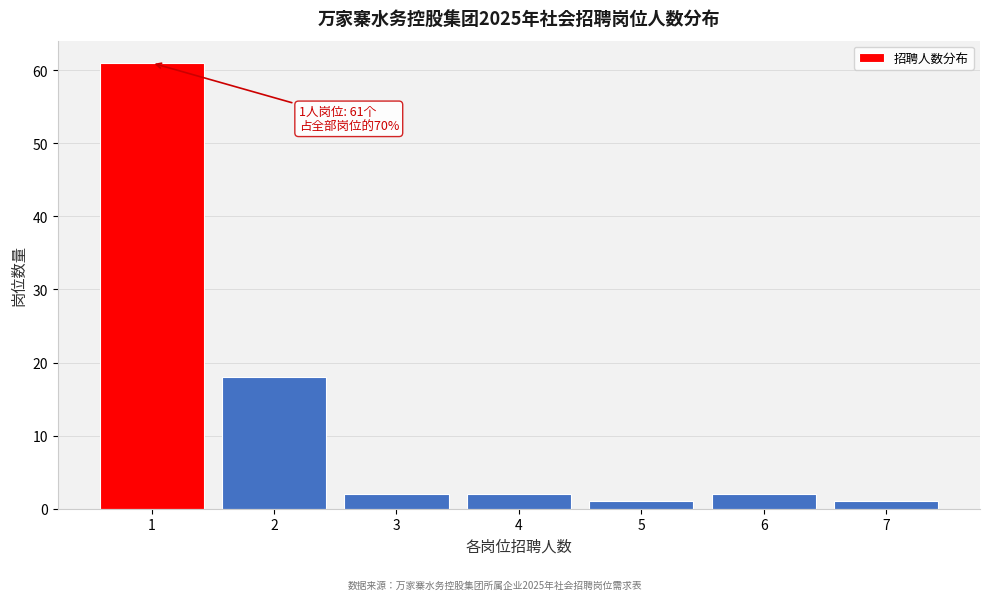

Reading left to right, extract all data points from this chart.

61	18	2	2	1	2	1